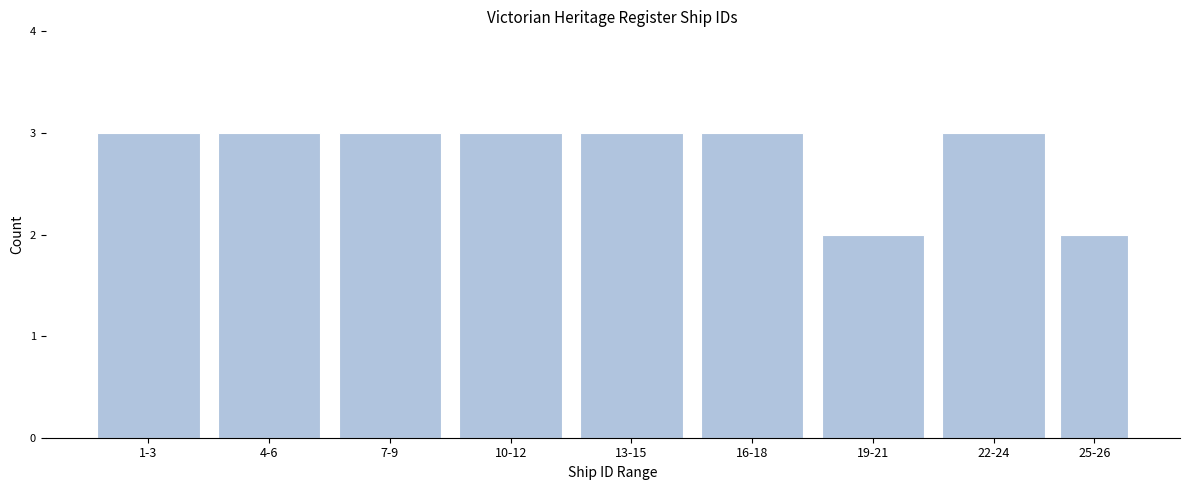

Reading right to left, extract all data points from this chart.

2	3	2	3	3	3	3	3	3